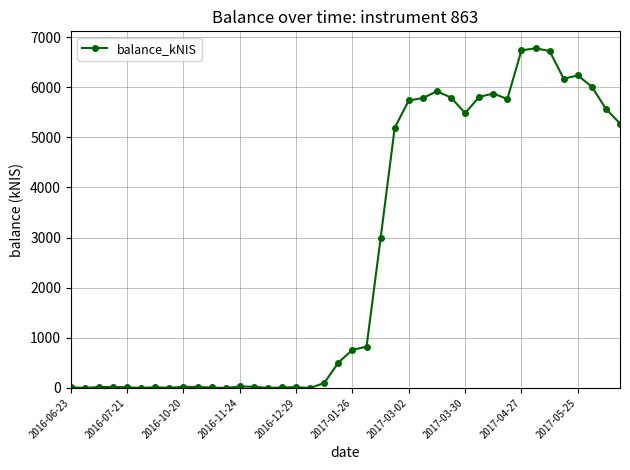

Does the chart display data point markers on the line(s)?

Yes